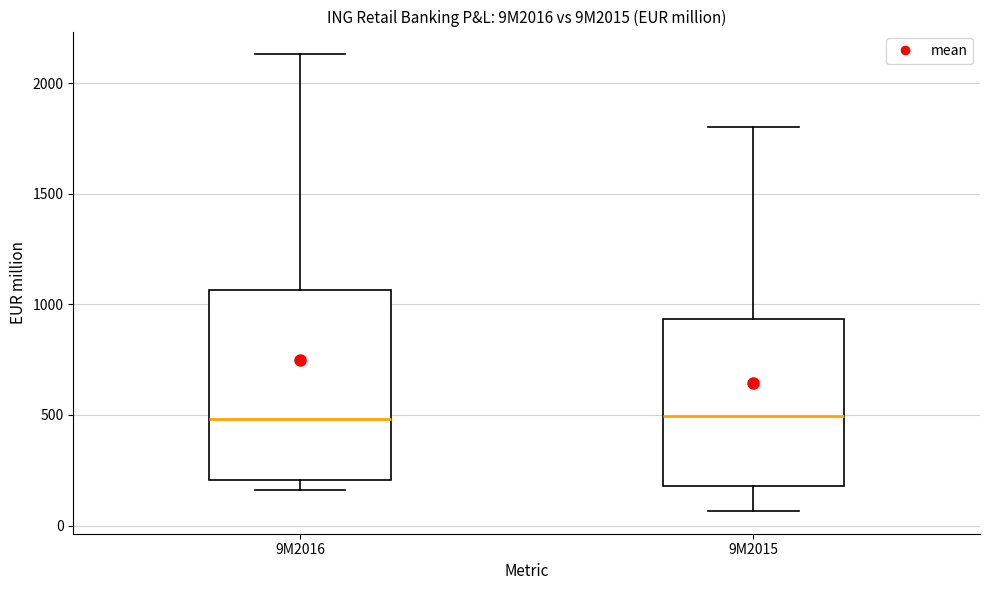

Where is the lower edge of the box for 9M2015 on the y-axis? The values are not printed on the chart, so give them approximately, as read against the axis.

200